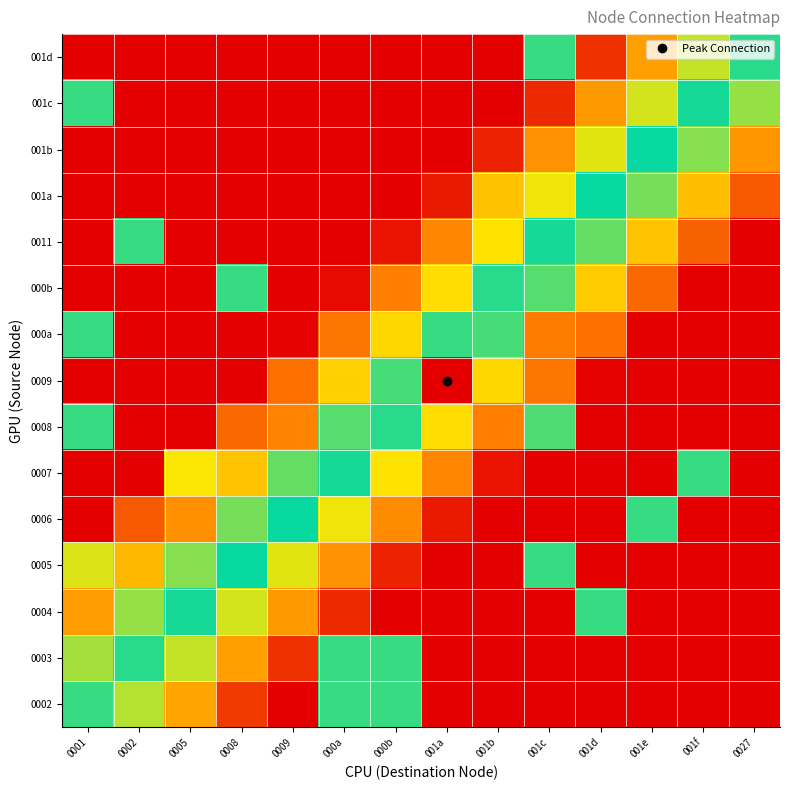

At which category is the sum across all series the highest?

001c